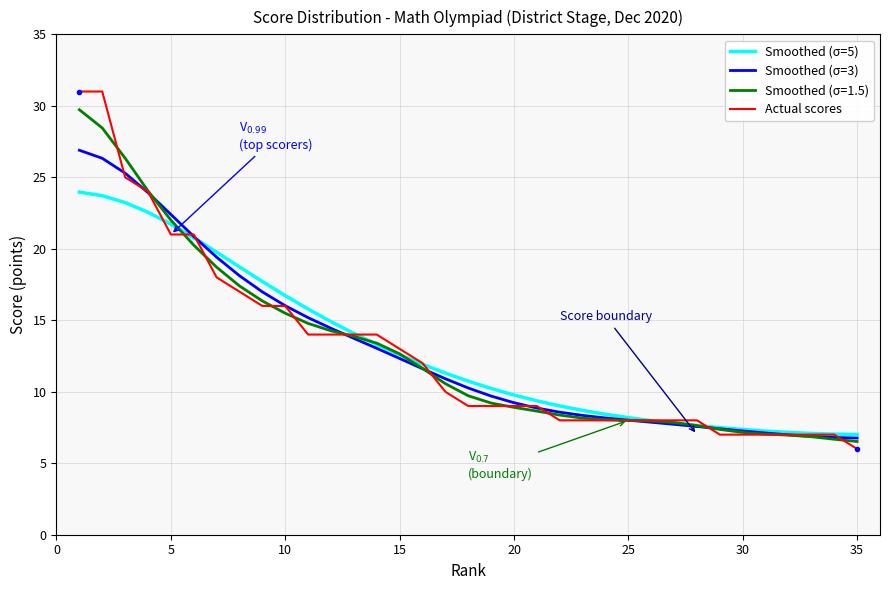

What is the maximum value shown in the chart?

31.0